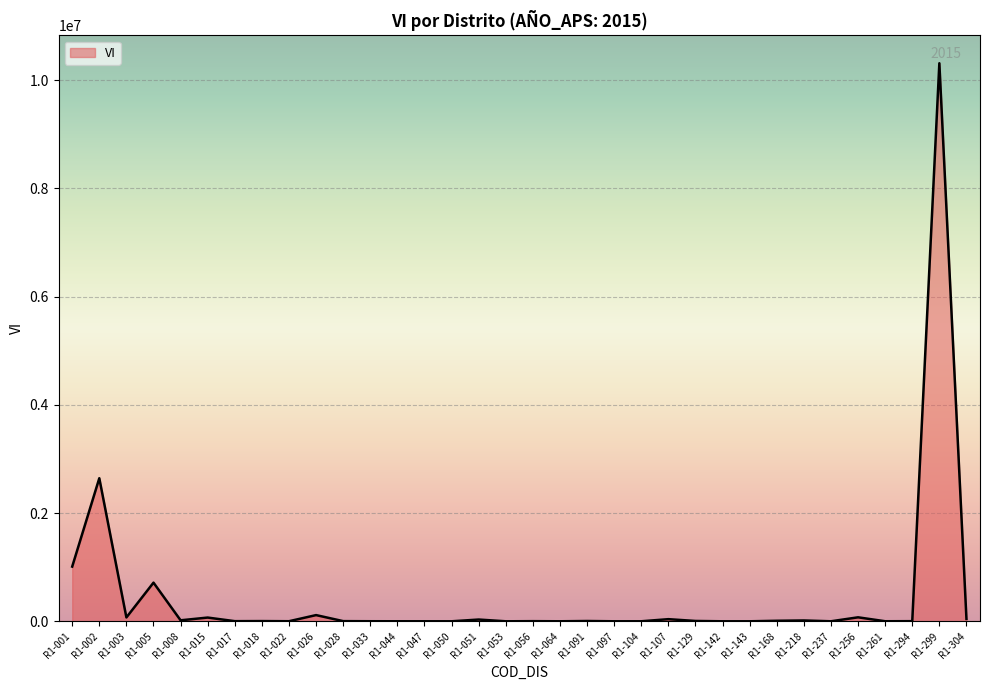

Where is the data nearest to the value 5156192?

R1-002